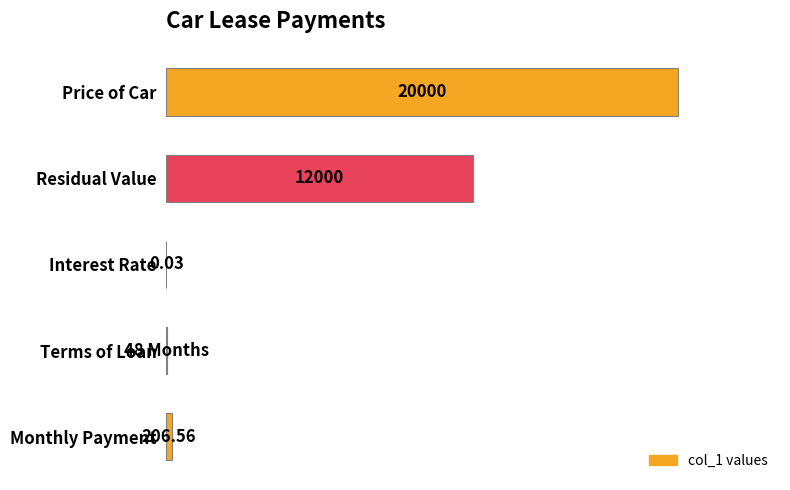

Are the bars horizontal?

Yes